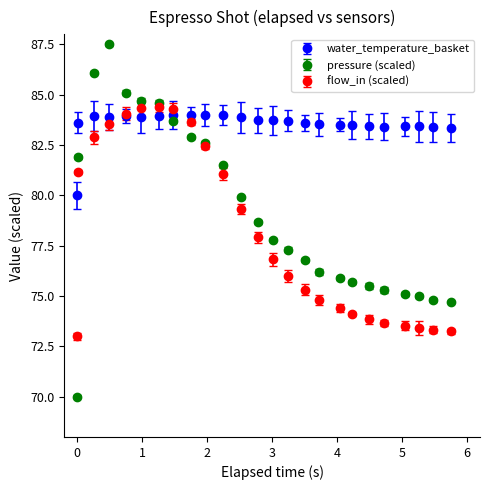

What is the value of the pressure (scaled) point at the 20th from the left?

75.5